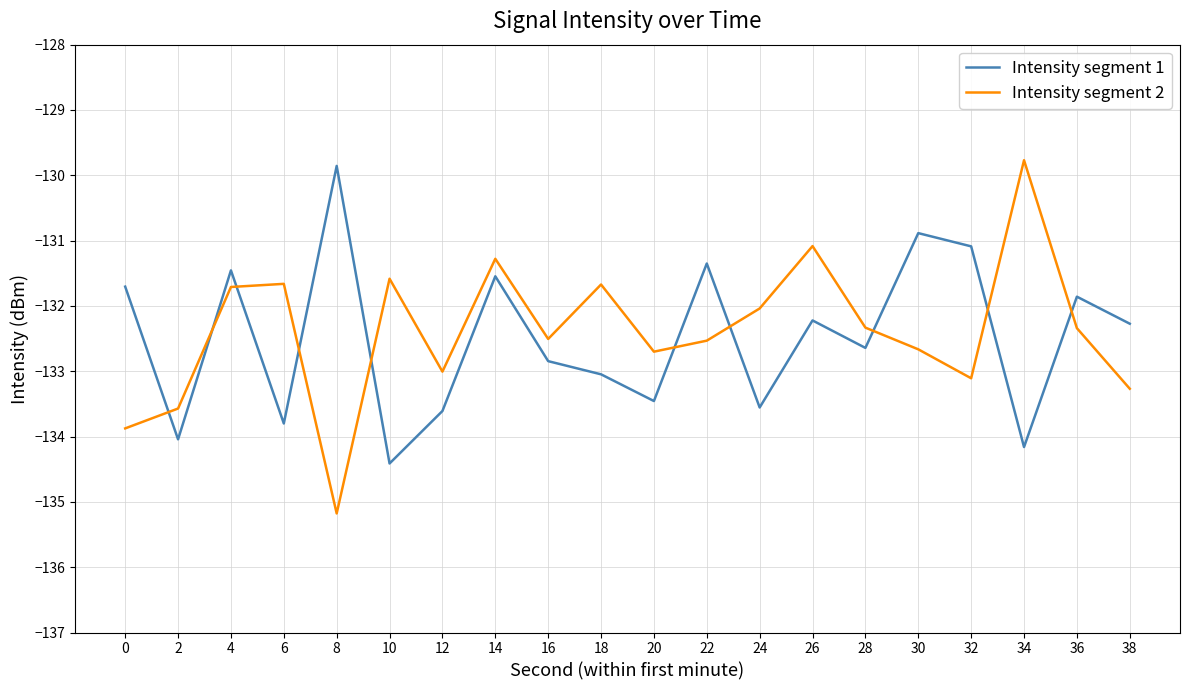

At how many categories does at least one series exceed -131?

3